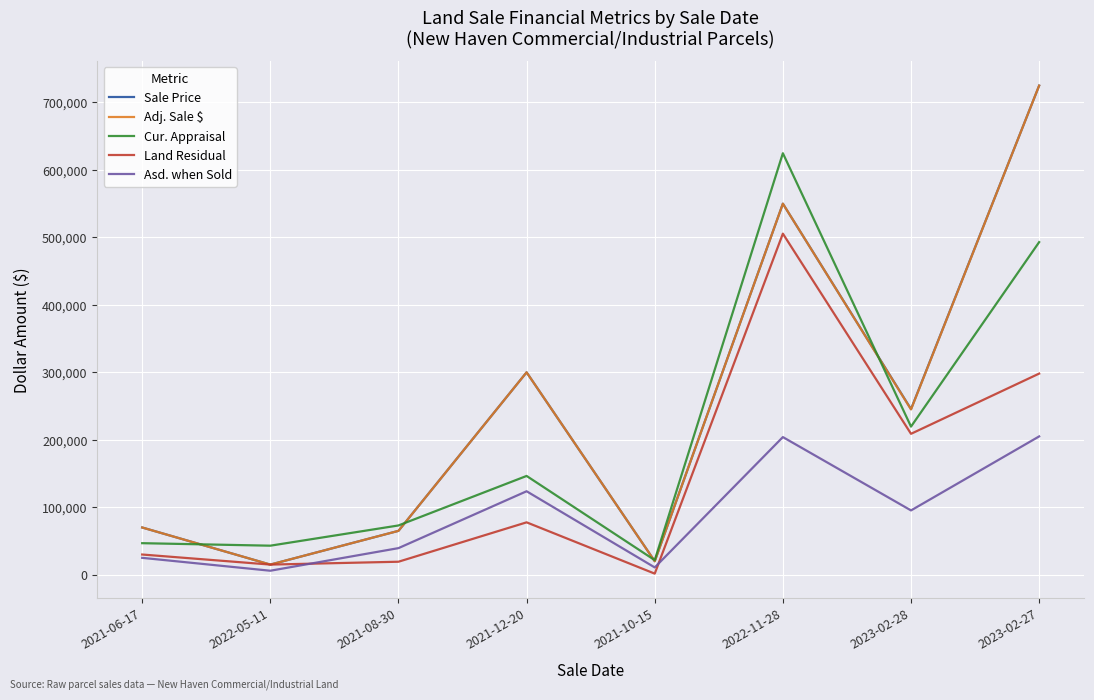

Which series changed the most between 2022-11-28 and 2023-02-28?

Cur. Appraisal